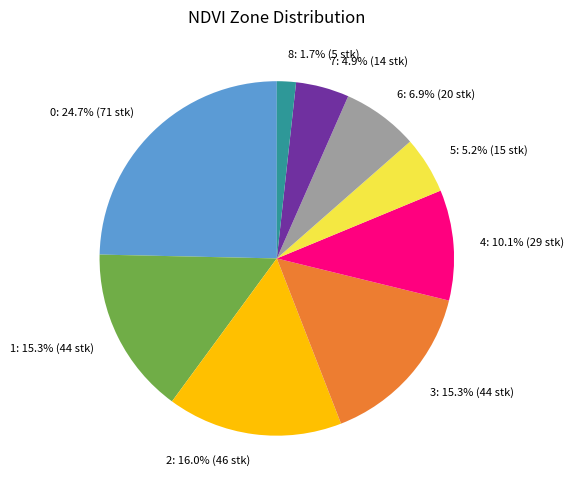

Does 6: account for over 50% of the chart?

No